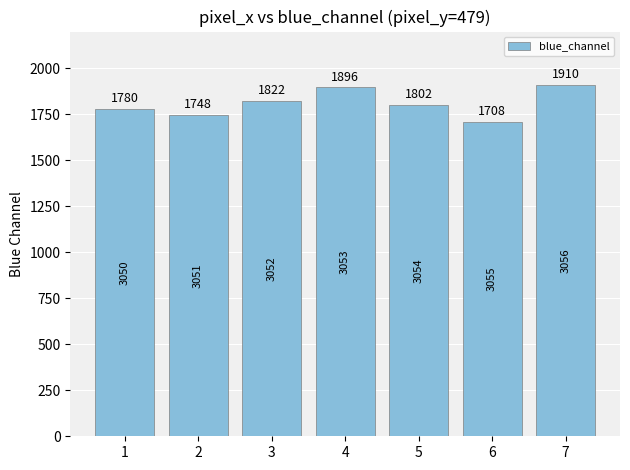

Between 4 and 3, which is larger?

4